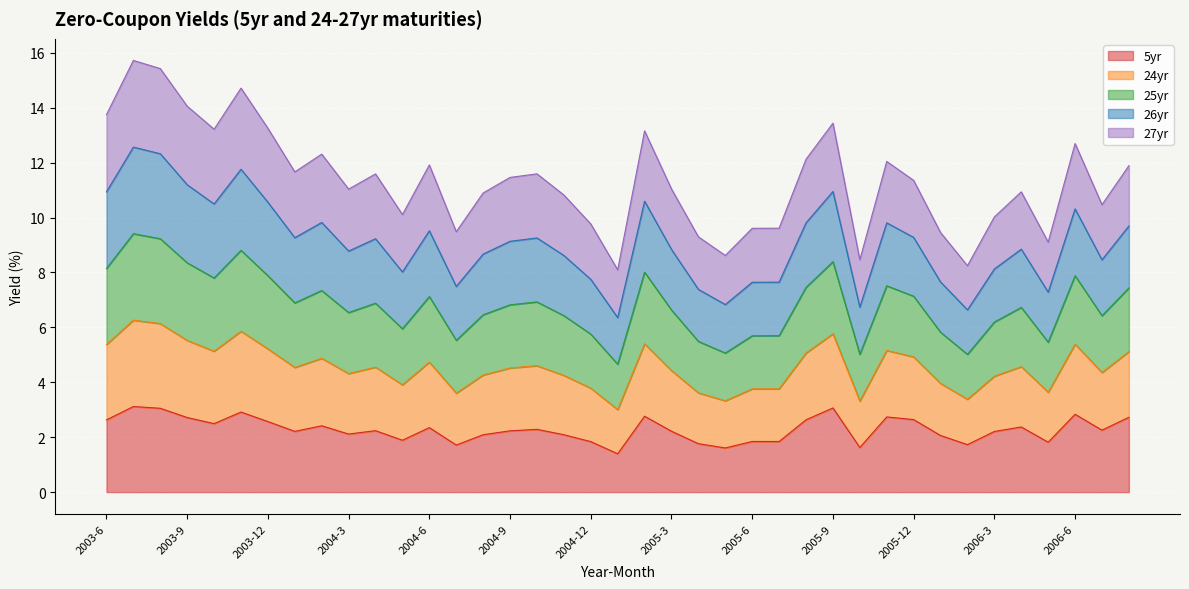

True or false: 25yr has more than 0 interior local peaks.

True